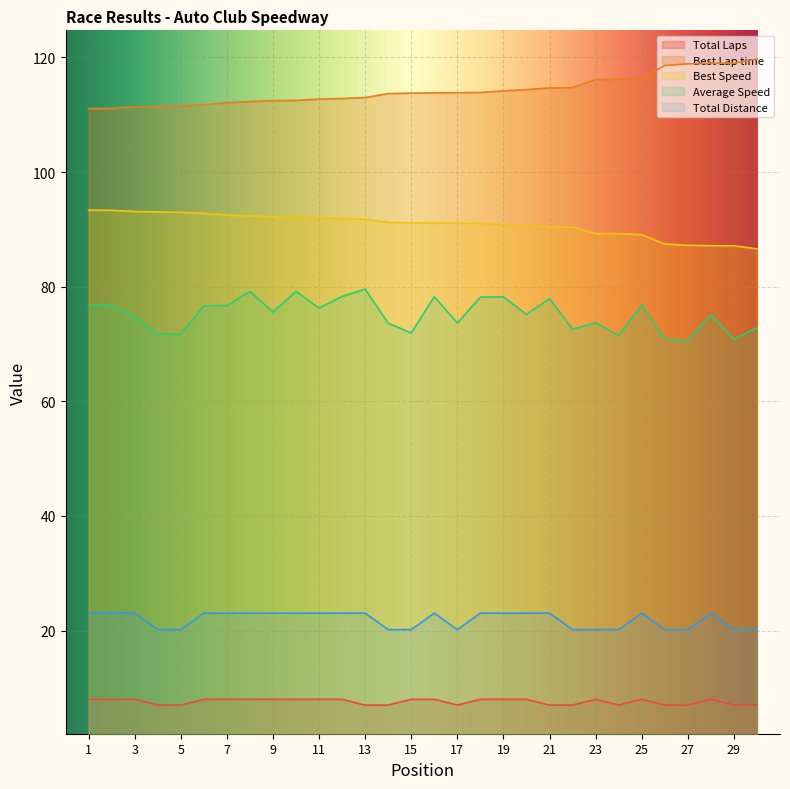

Reading left to right, list all the values displayed in this chart.

Total Laps: 1=8.0	2=8.0	3=8.0	4=7.0	5=7.0	6=8.0	7=8.0	8=8.0	9=8.0	10=8.0	11=8.0	12=8.0	13=7.0	14=7.0	15=8.0	16=8.0	17=7.0	18=8.0	19=8.0	20=8.0	21=7.0	22=7.0	23=8.0	24=7.0	25=8.0	26=7.0	27=7.0	28=8.0	29=7.0	30=7.0
Best Lap time: 1=111.1	2=111.1	3=111.3	4=111.4	5=111.5	6=111.7	7=112.1	8=112.3	9=112.5	10=112.5	11=112.7	12=112.8	13=113.0	14=113.7	15=113.8	16=113.8	17=113.8	18=113.9	19=114.2	20=114.4	21=114.7	22=114.7	23=116.1	24=116.2	25=116.4	26=118.6	27=118.9	28=119.0	29=119.0	30=119.7
Best Speed: 1=93.4	2=93.3	3=93.1	4=93.0	5=93.0	6=92.8	7=92.5	8=92.3	9=92.2	10=92.2	11=92.0	12=91.9	13=91.8	14=91.2	15=91.1	16=91.1	17=91.1	18=91.0	19=90.8	20=90.6	21=90.4	22=90.4	23=89.3	24=89.2	25=89.1	26=87.4	27=87.2	28=87.1	29=87.1	30=86.6
Average Speed: 1=76.7	2=76.7	3=74.7	4=71.7	5=71.7	6=76.6	7=76.7	8=79.2	9=75.6	10=79.2	11=76.3	12=78.3	13=79.6	14=73.6	15=71.9	16=78.3	17=73.7	18=78.2	19=78.2	20=75.2	21=77.9	22=72.6	23=73.7	24=71.4	25=76.8	26=70.8	27=70.5	28=75.2	29=70.9	30=72.8
Total Distance: 1=23.0	2=23.0	3=23.0	4=20.2	5=20.2	6=23.0	7=23.0	8=23.0	9=23.0	10=23.0	11=23.0	12=23.0	13=23.0	14=20.2	15=20.2	16=23.0	17=20.2	18=23.0	19=23.0	20=23.0	21=23.0	22=20.2	23=20.2	24=20.2	25=23.0	26=20.2	27=20.2	28=23.0	29=20.2	30=20.2